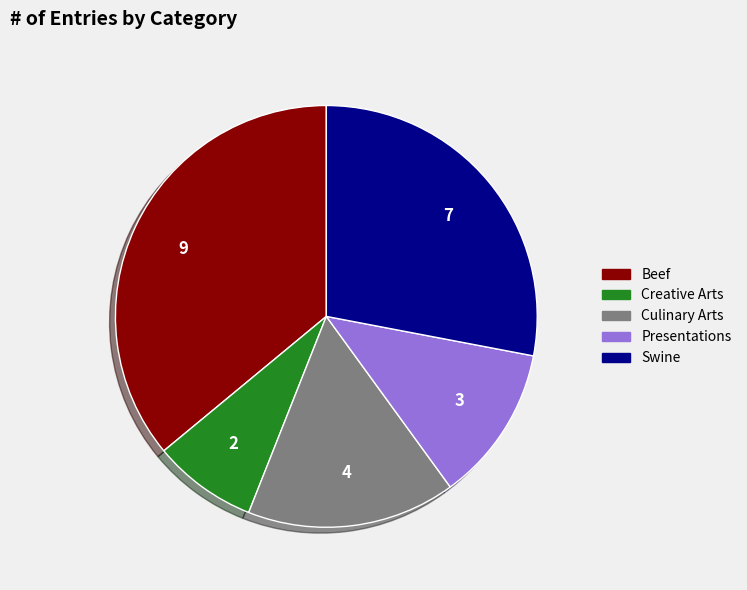

Which has a higher value, Swine or Culinary Arts?

Swine